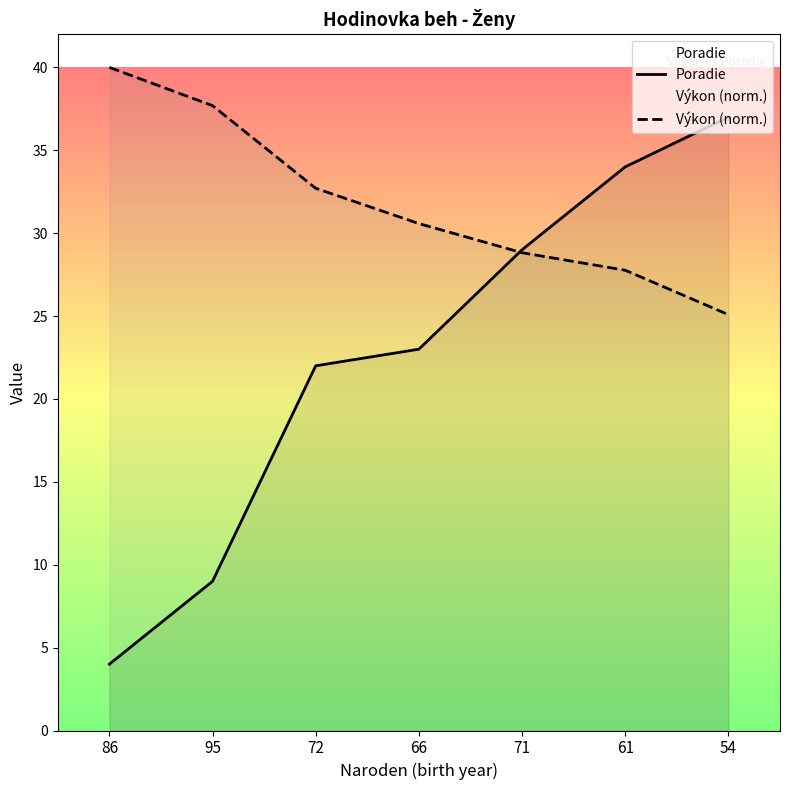

Does the chart have visible grid lines?

No